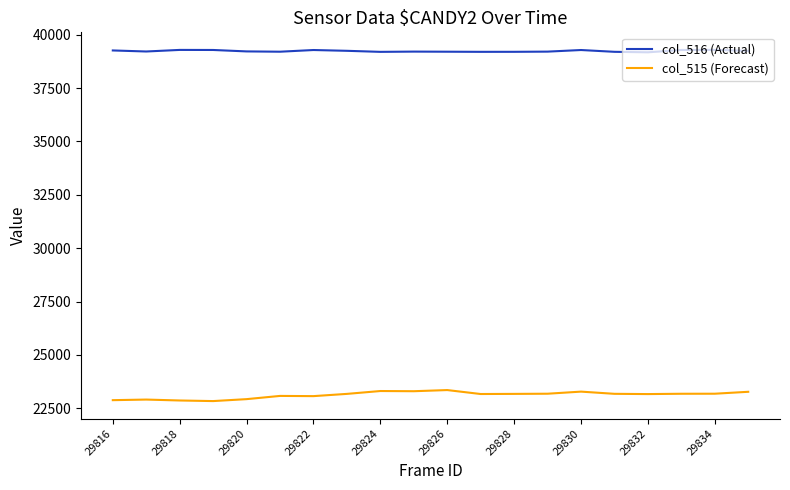

What is the greatest value displayed?

39286